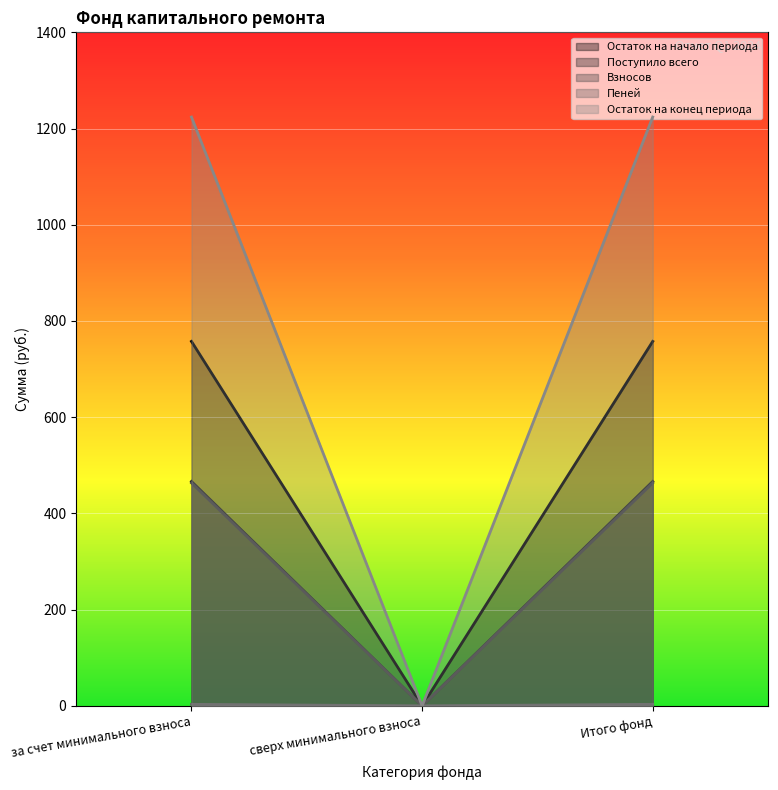

Which category has the lowest value across all series?

сверх минимального взноса